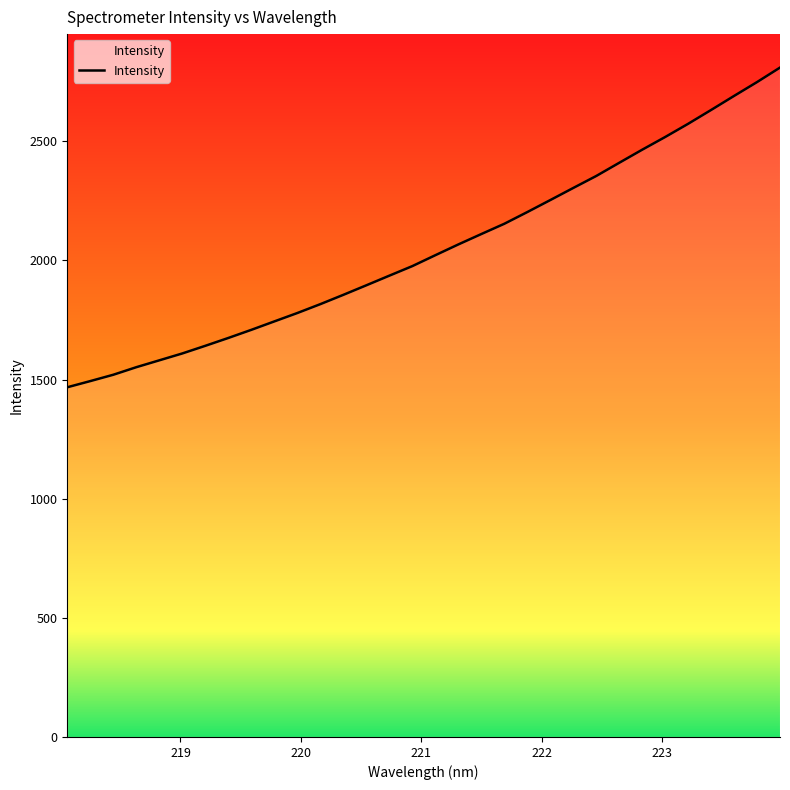

At which label is the value closest to 2138?

221.6902